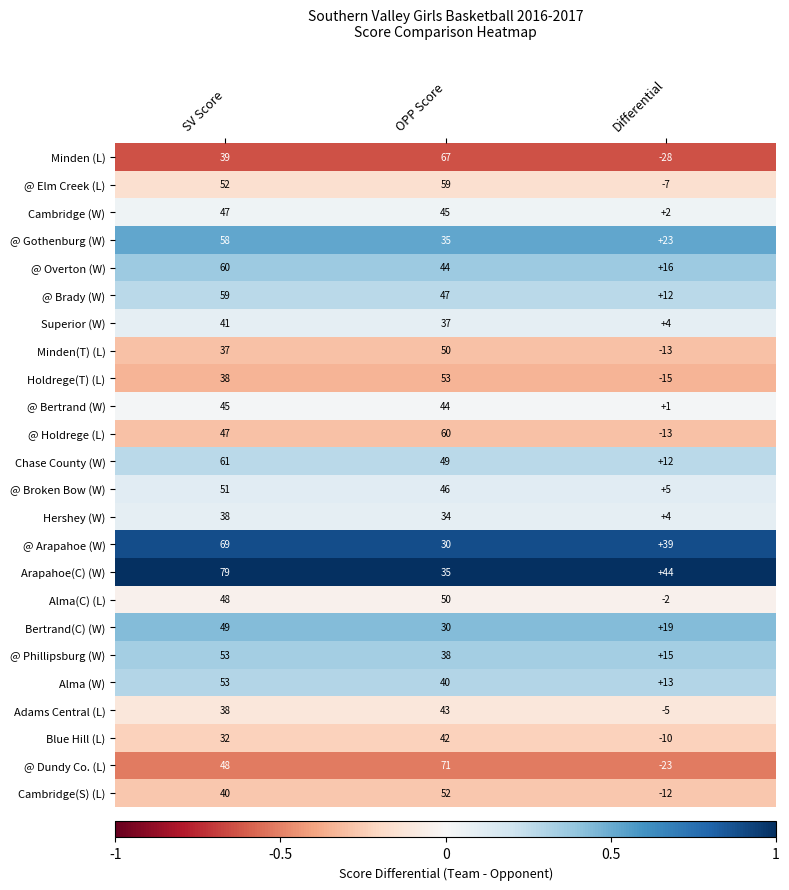

What is the sum of all @ Phillipsburg (W) values?

106